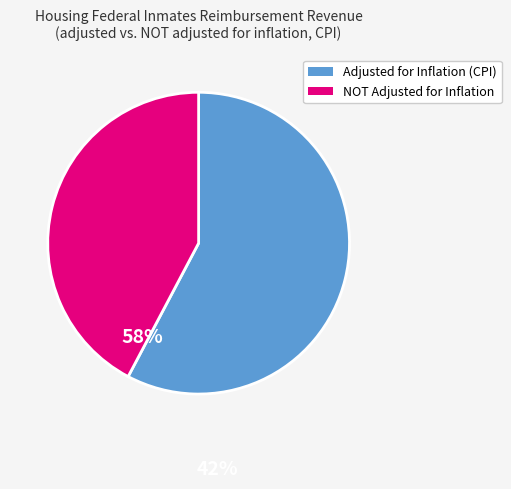

Is there any slice that represents more than half of the pie?

Yes